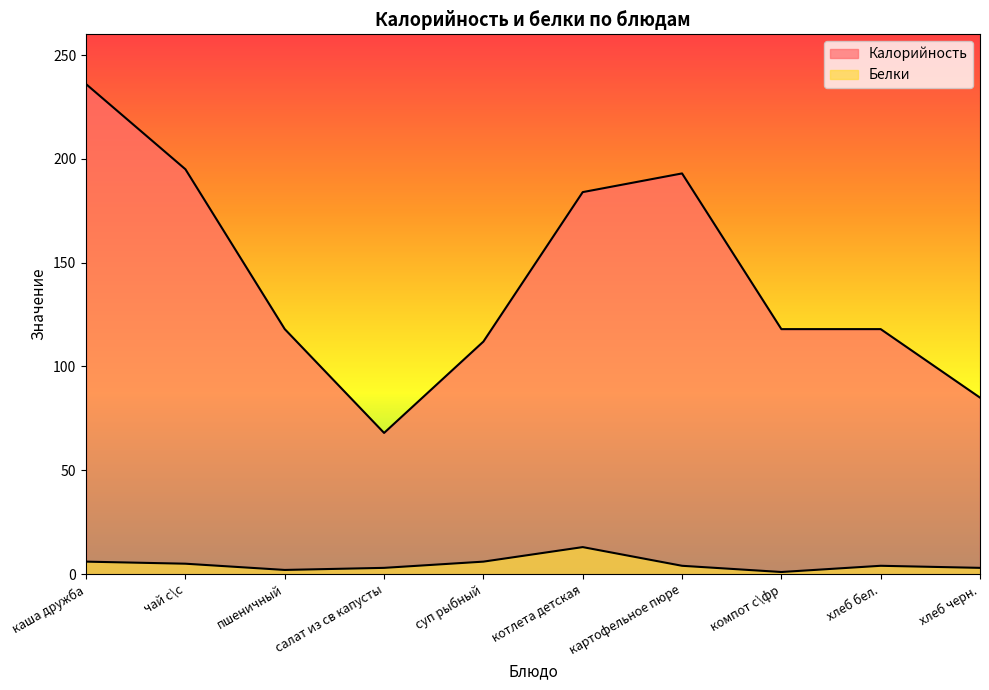

What is the value of the Калорийность point at the 1st from the left?

236